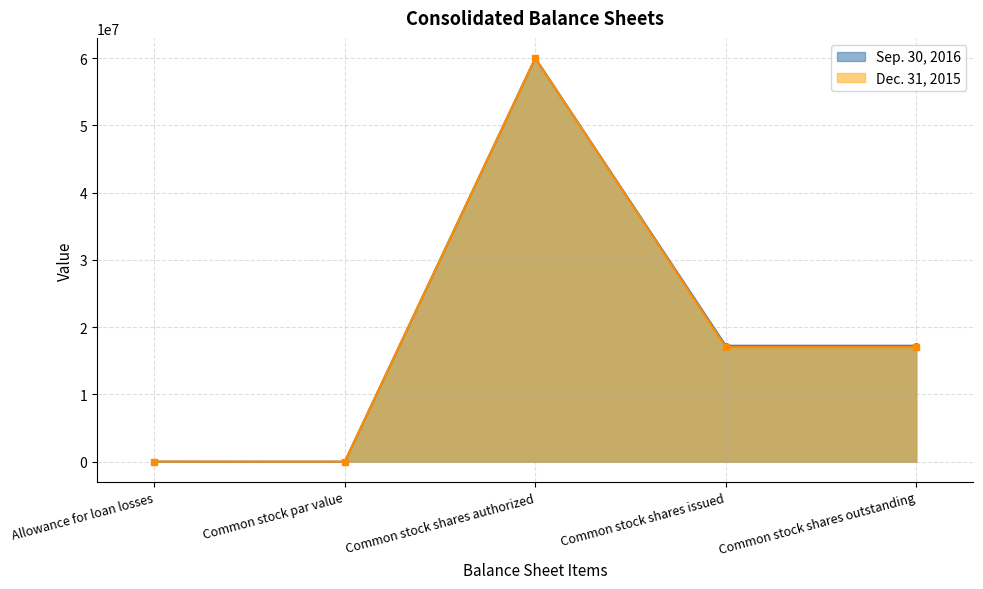

True or false: Dec. 31, 2015 has more than 2 interior local peaks.

False